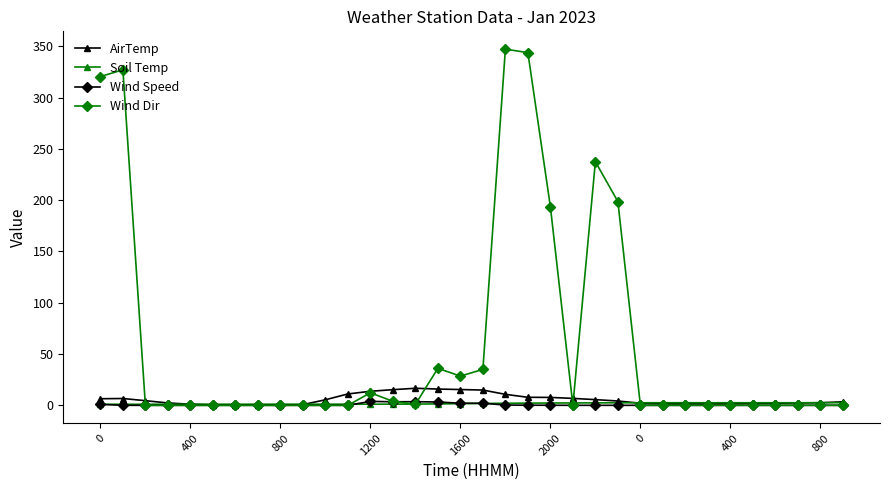

True or false: Soil Temp has more than 0 interior local peaks.

True